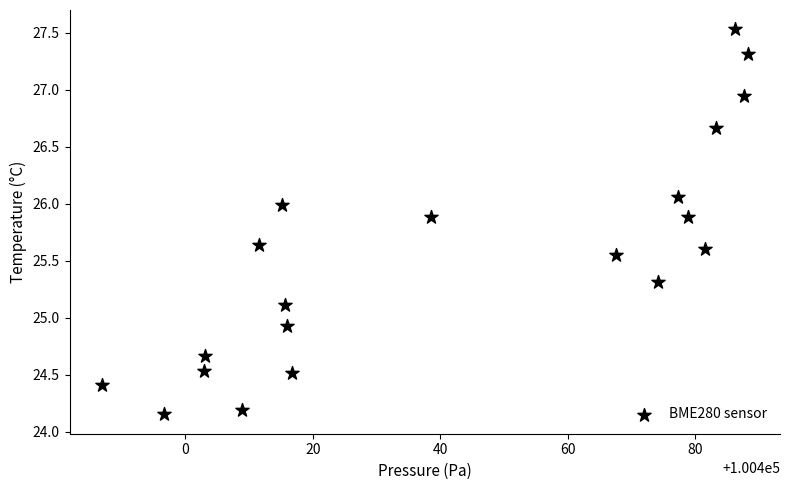

What Y value in the scatter plot is closest to 25?

24.9